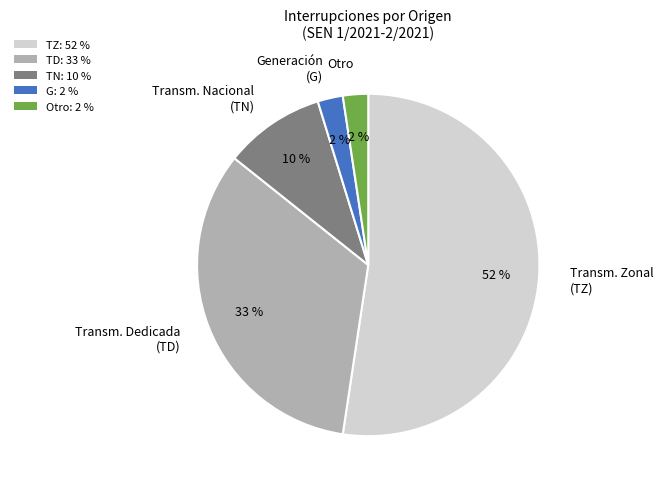

What is the ratio of the value at TZ: 52 % to the value at TD: 33 %?

1.6